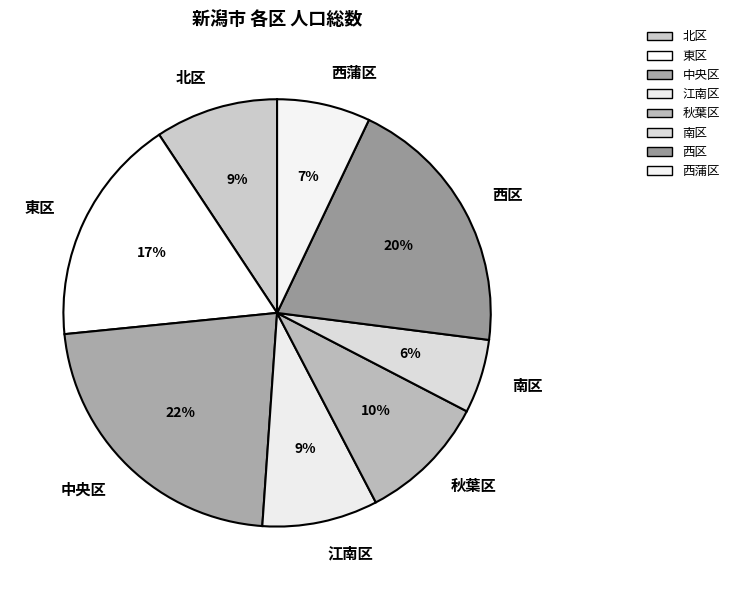

To the nearest percent, what is the average slice percentage?

12%